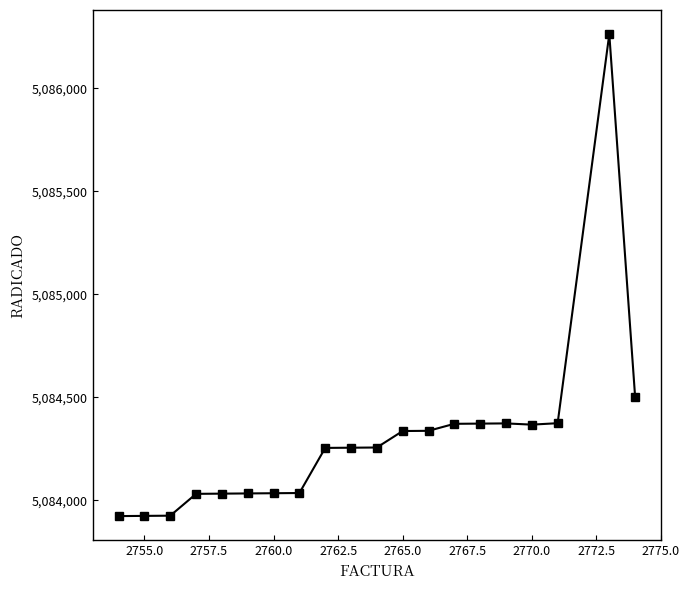

What is the value of the 6th point from the left?

5084034